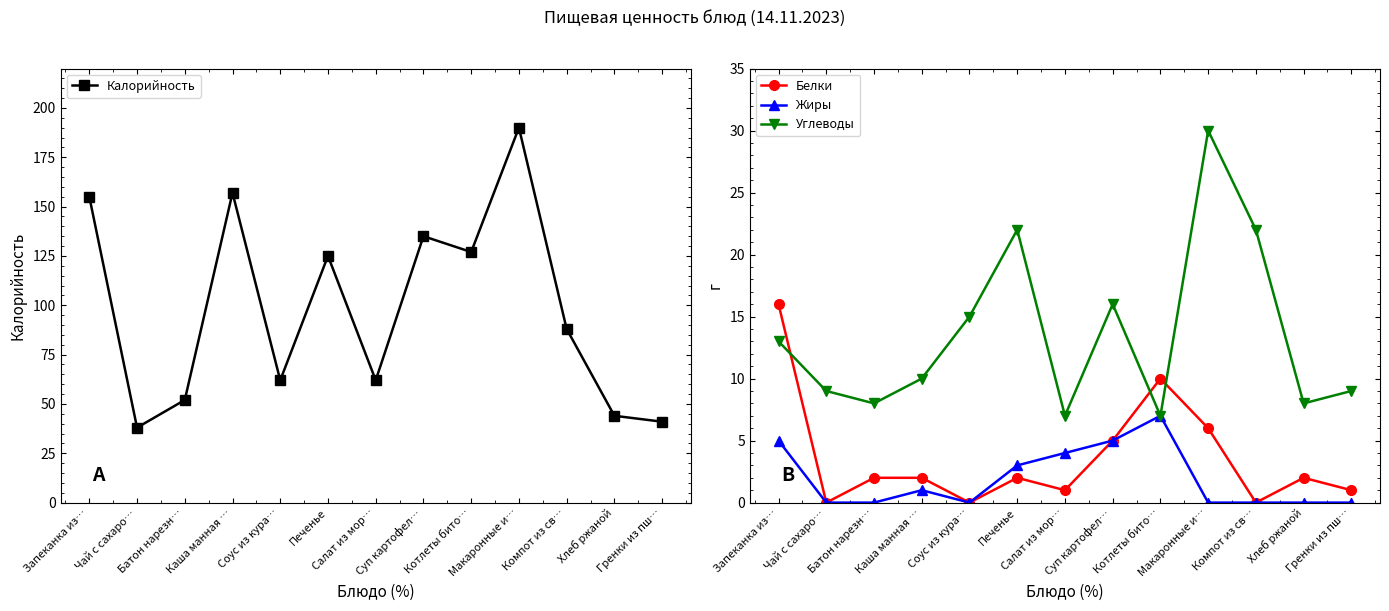

What is the total value across all series at Запеканка из…?

189